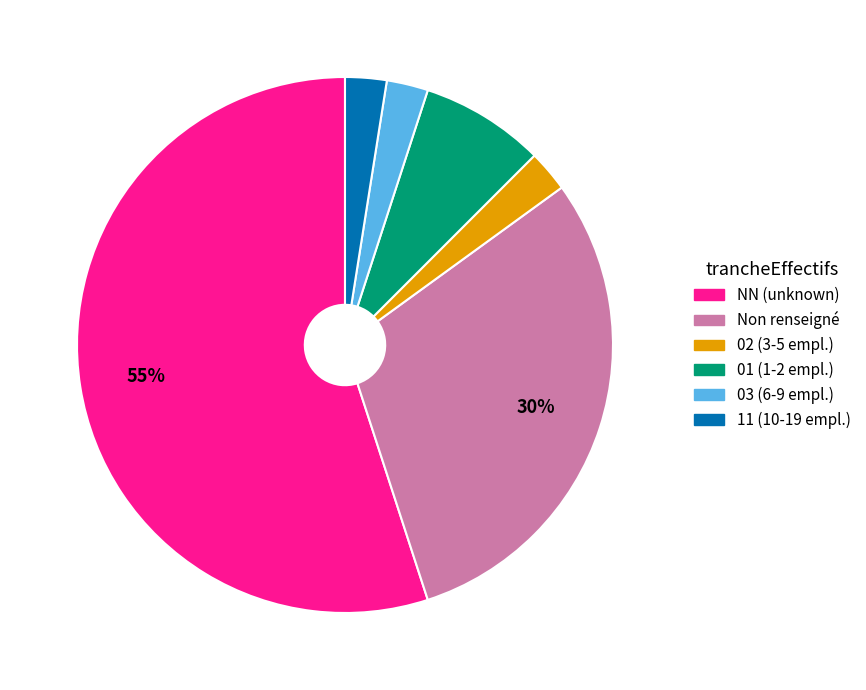

To the nearest percent, what is the average slice percentage?

17%